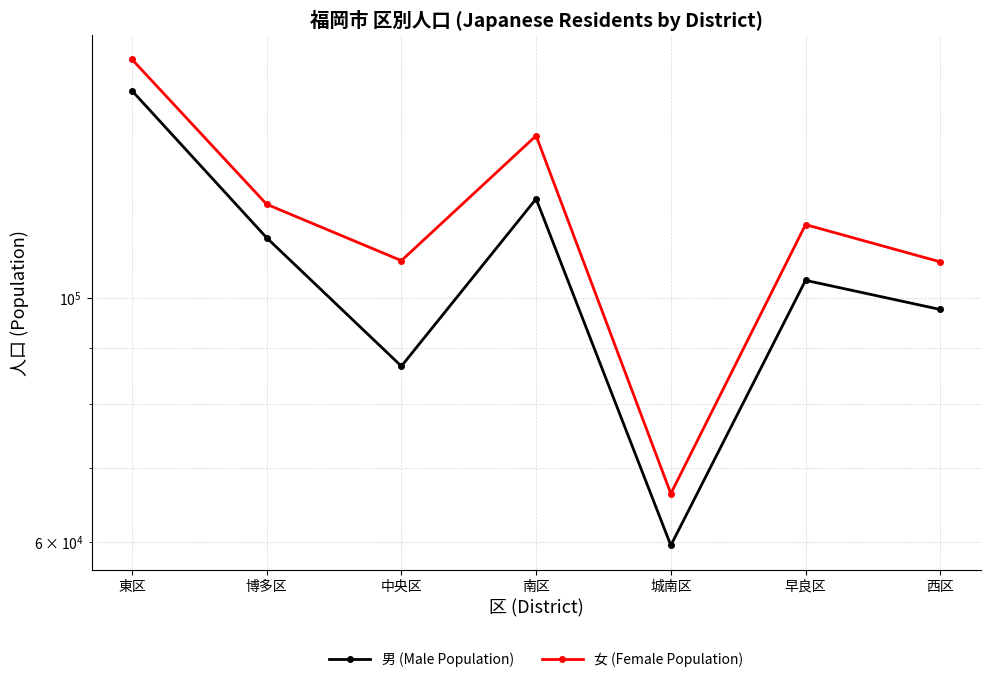

Which series has the widest spread of values?

女 (Female Population)